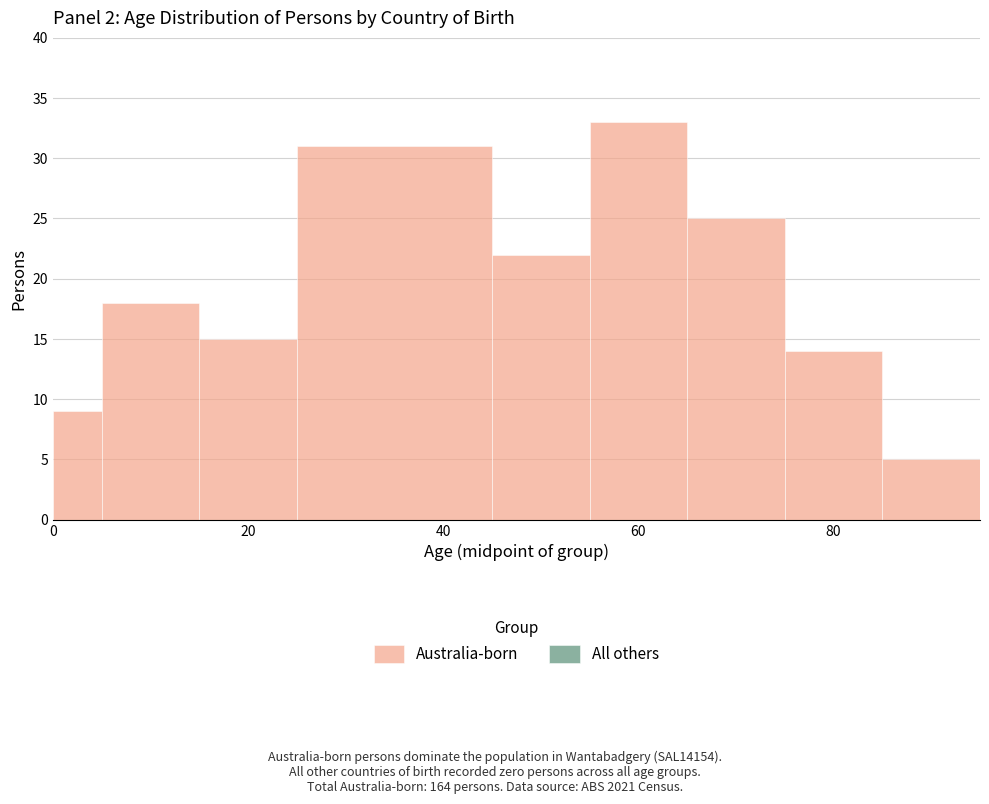

Around what value on the x-axis is the tallest bar? Give the approximate position of its centre, as read against the axis.

60